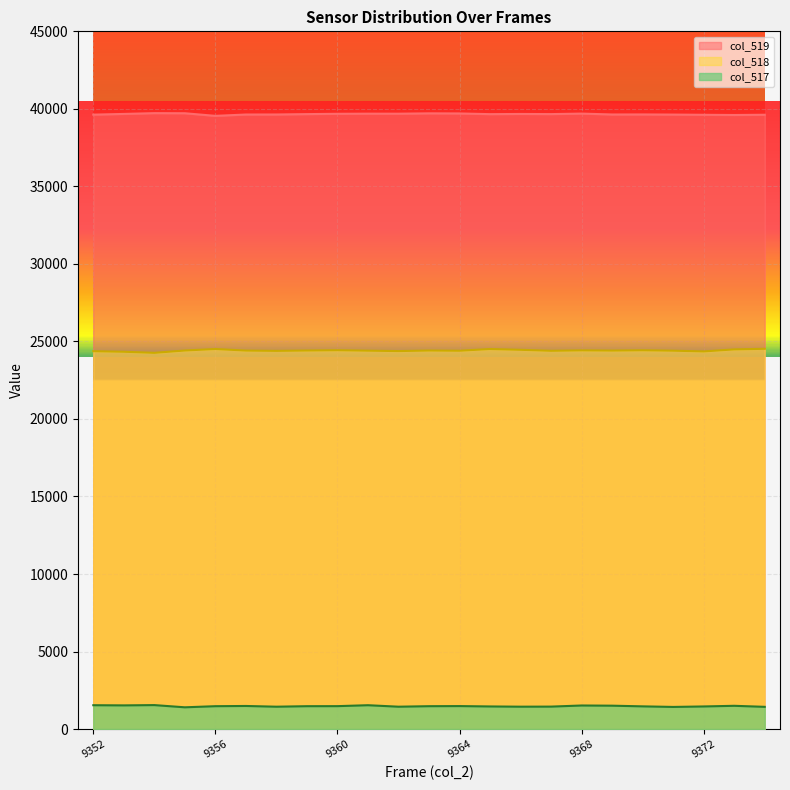

What is the smallest value displayed?

1403